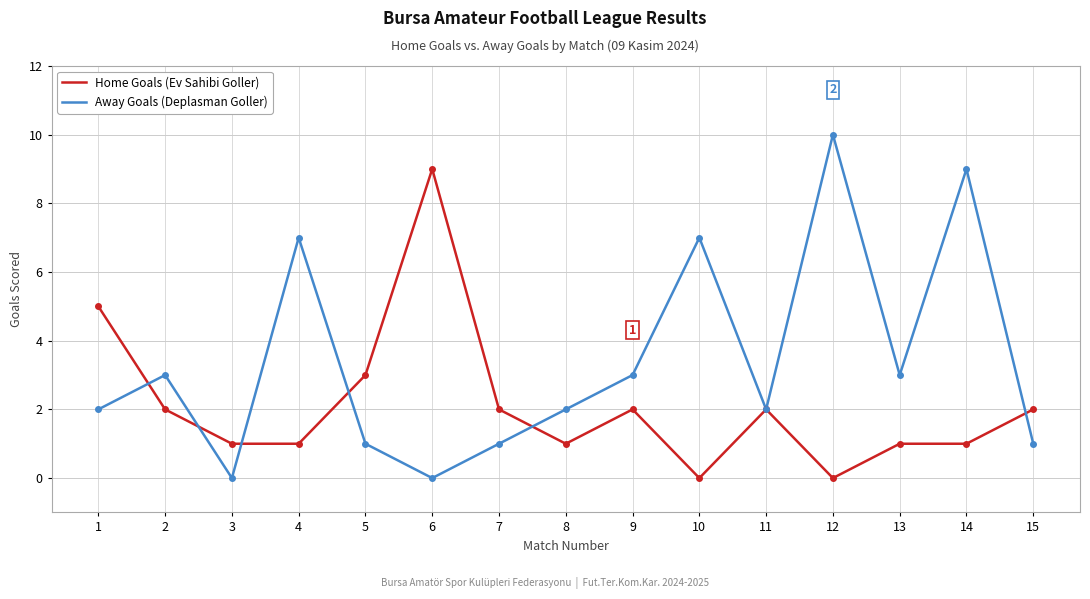

What are all the series names shown in the legend?

Home Goals (Ev Sahibi Goller), Away Goals (Deplasman Goller)